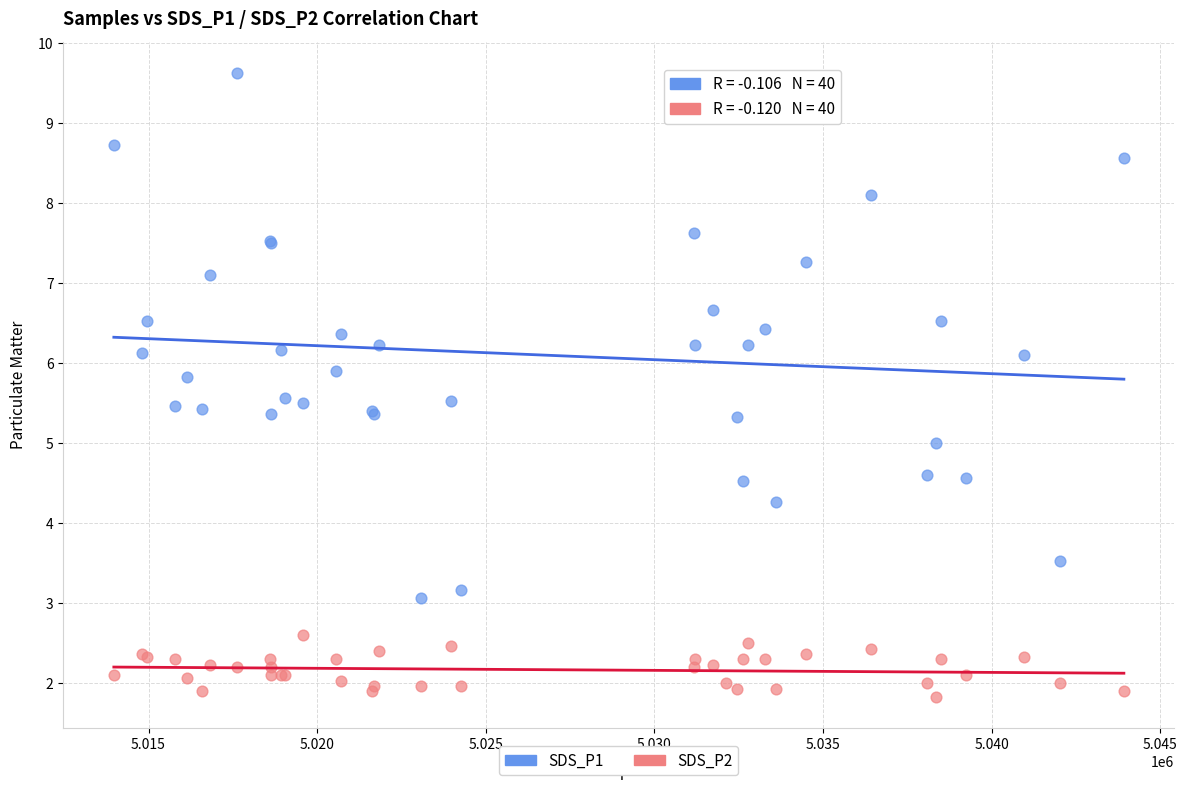

Which series has the widest spread of Y values?

SDS_P1